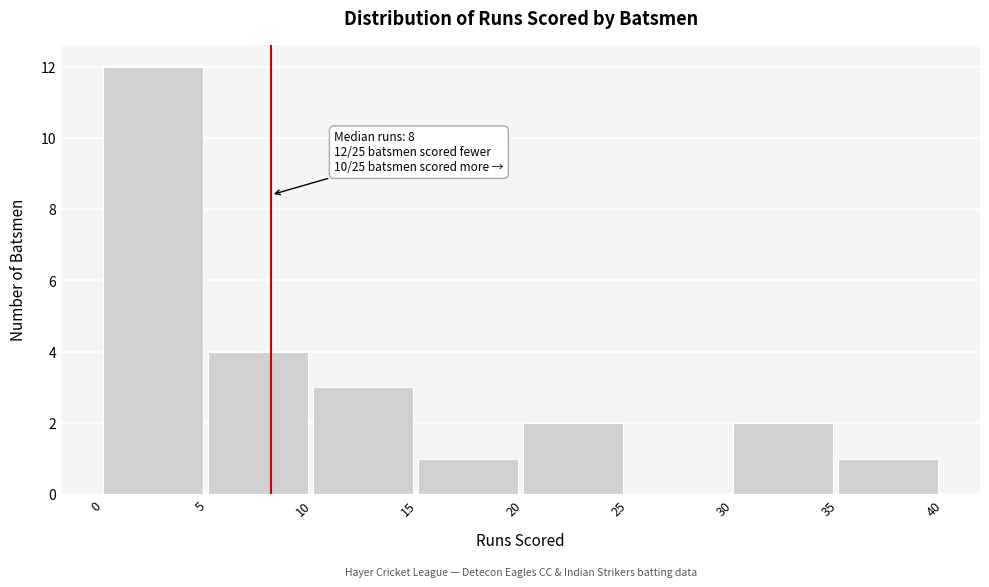

Over which range of the x-axis is the bar tallest?

0 to 5